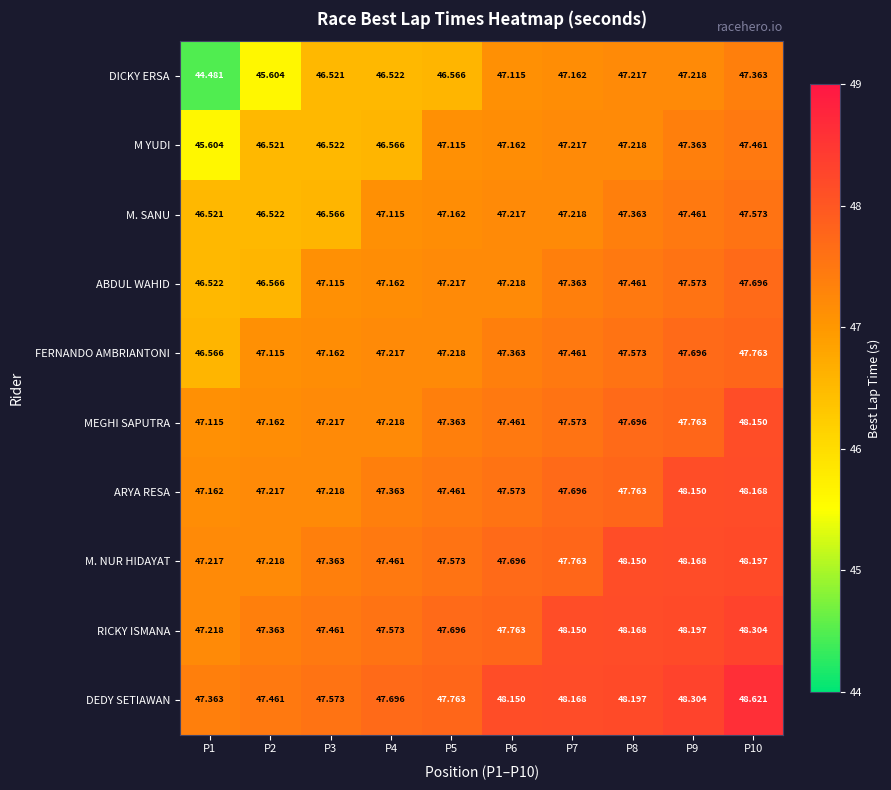

Is the value of ABDUL WAHID at P8 greater than the value of DEDY SETIAWAN at P3?

No